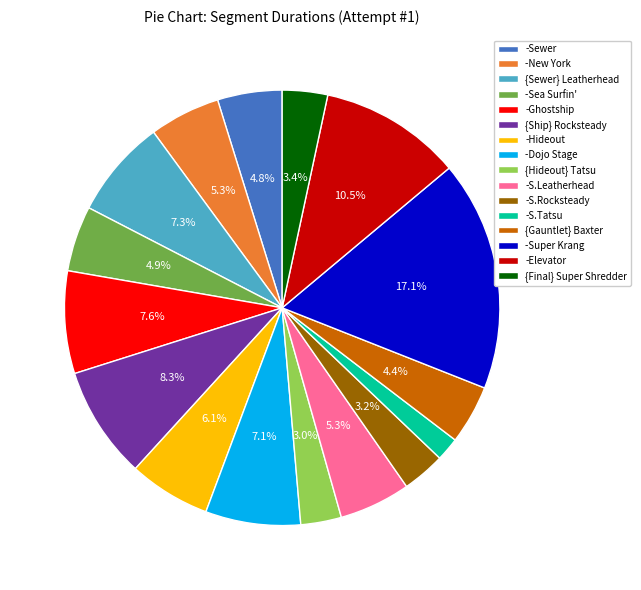

Is there a majority slice in this chart?

No